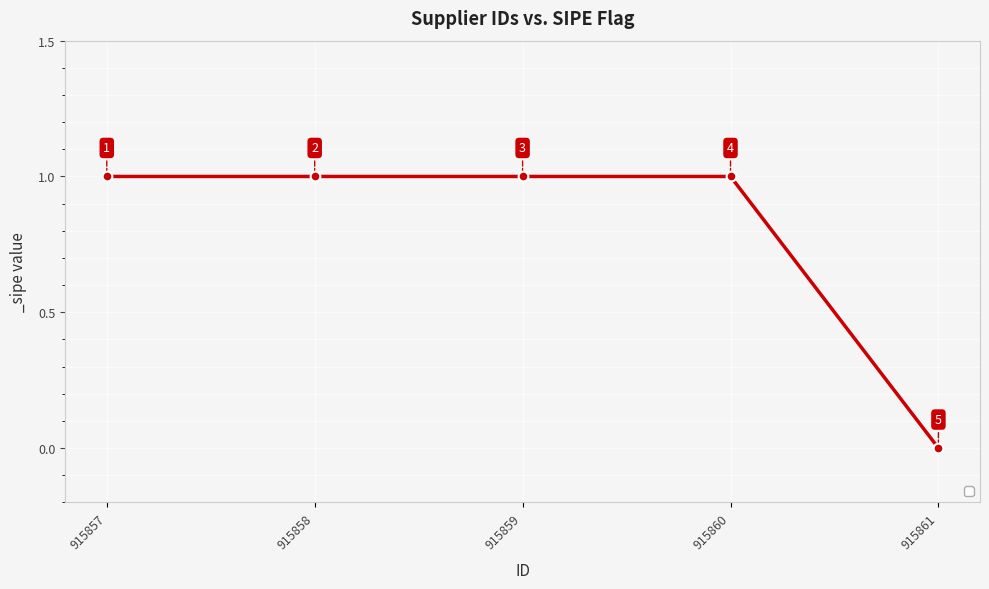

Reading right to left, list all the values displayed in this chart.

0	1	1	1	1